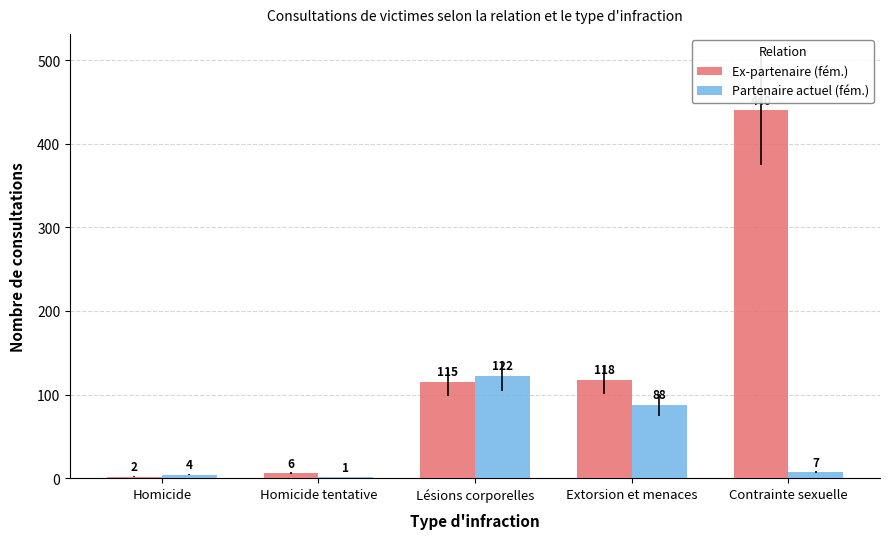

What is the sum of all Partenaire actuel (fém.) values?

222